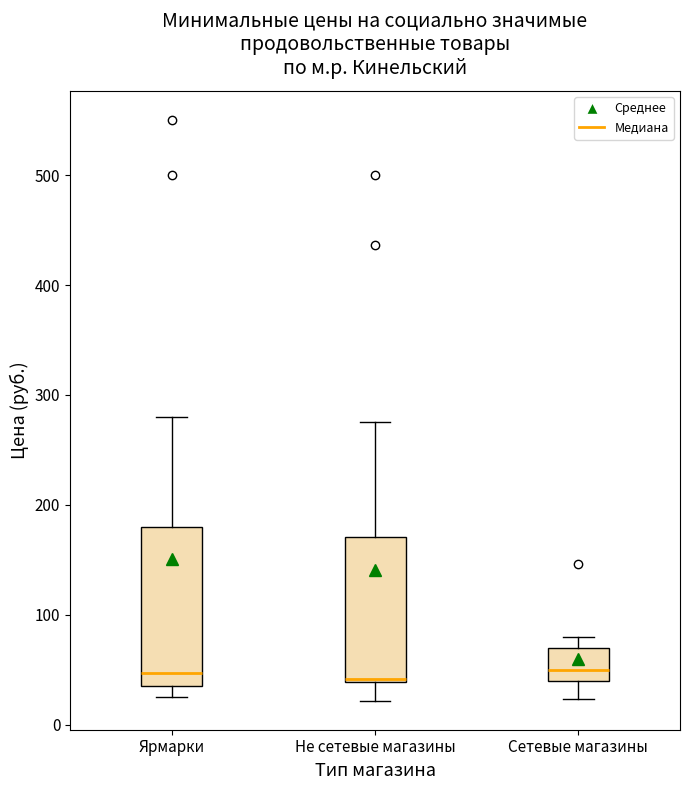

Where does the median line of the box for Сетевые магазины sit on the y-axis? The values are not printed on the chart, so give them approximately, as read against the axis.

50